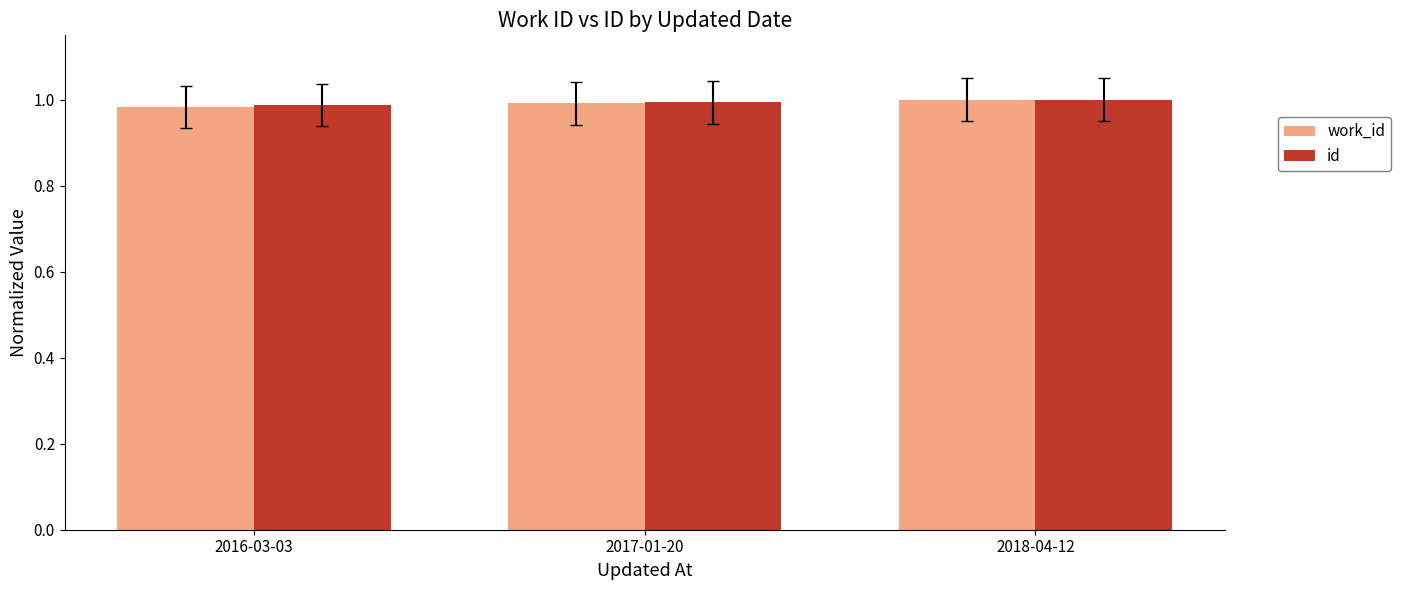

What is the total value across all series at 2017-01-20?

2.0